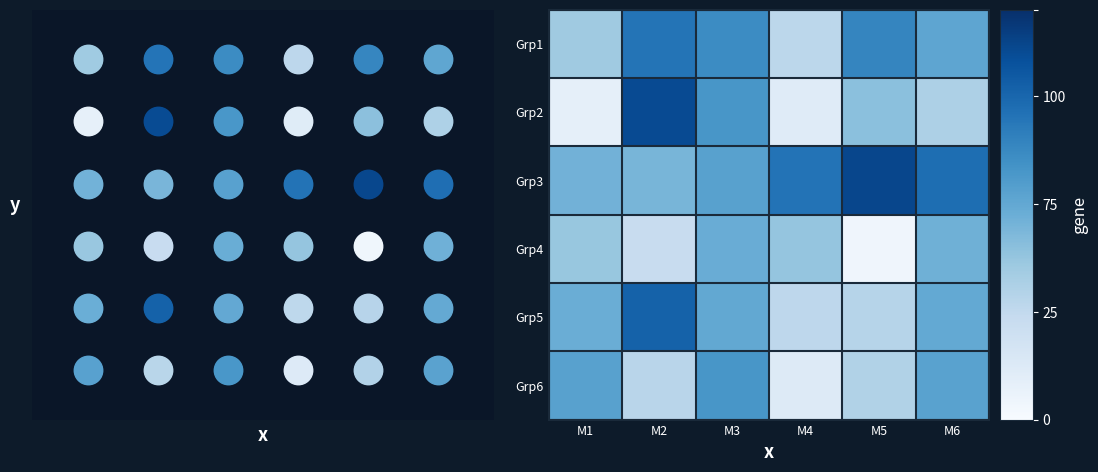

How many data points does each series have?

6